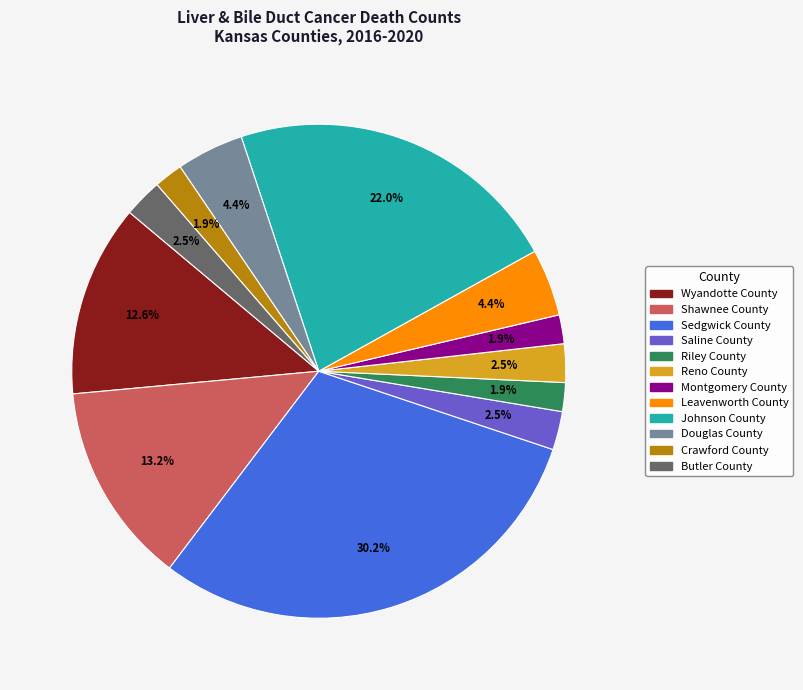

To the nearest percent, what portion does Wyandotte County represent?

13%